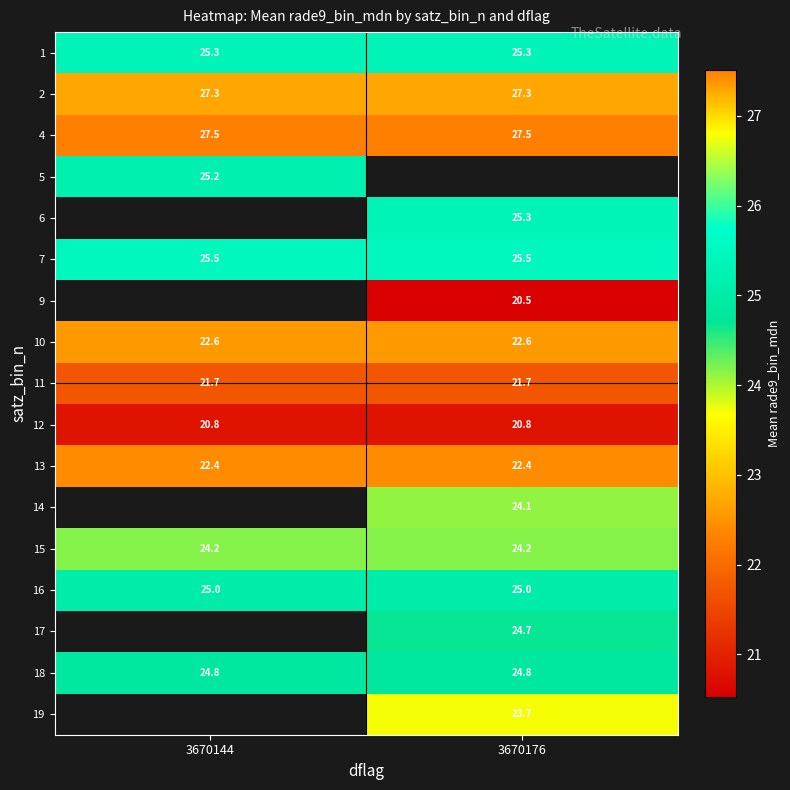

At how many categories does at least one series exceed 22?

2